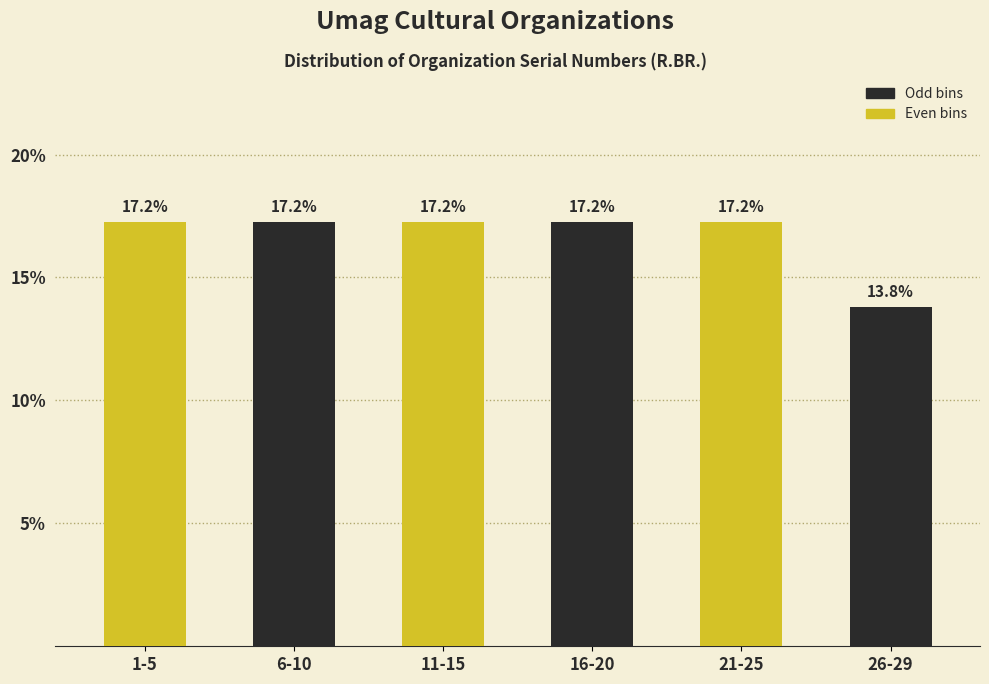

What is the total value across all series at 21-25?

31.0